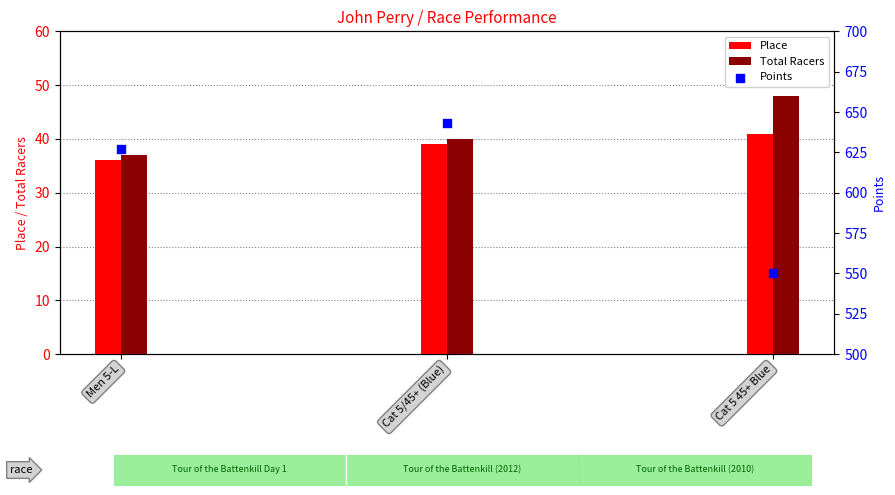

Which series reaches the maximum Y coordinate?

Points